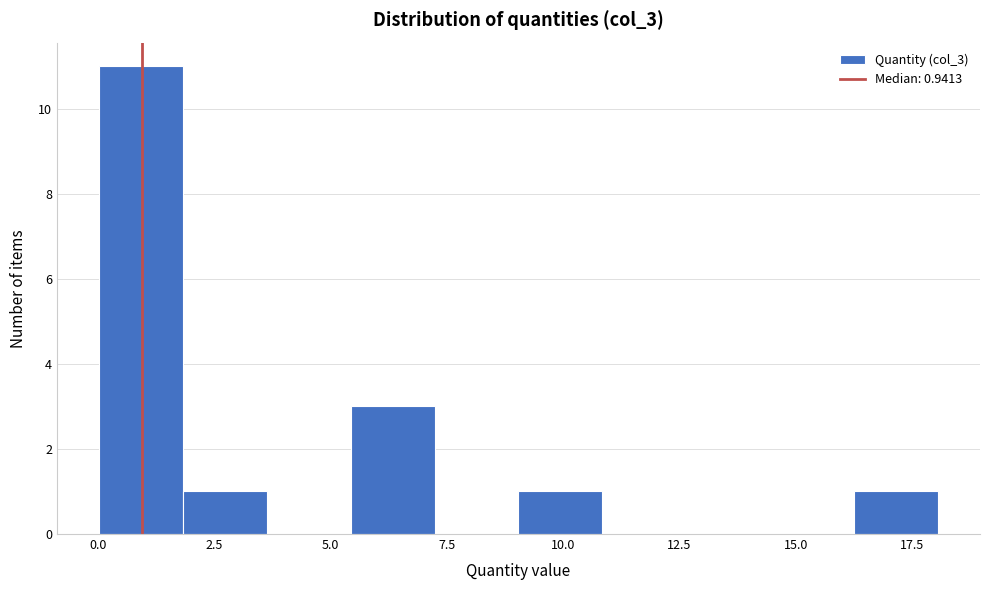

Around what value on the x-axis is the tallest bar? Give the approximate position of its centre, as read against the axis.

1.0